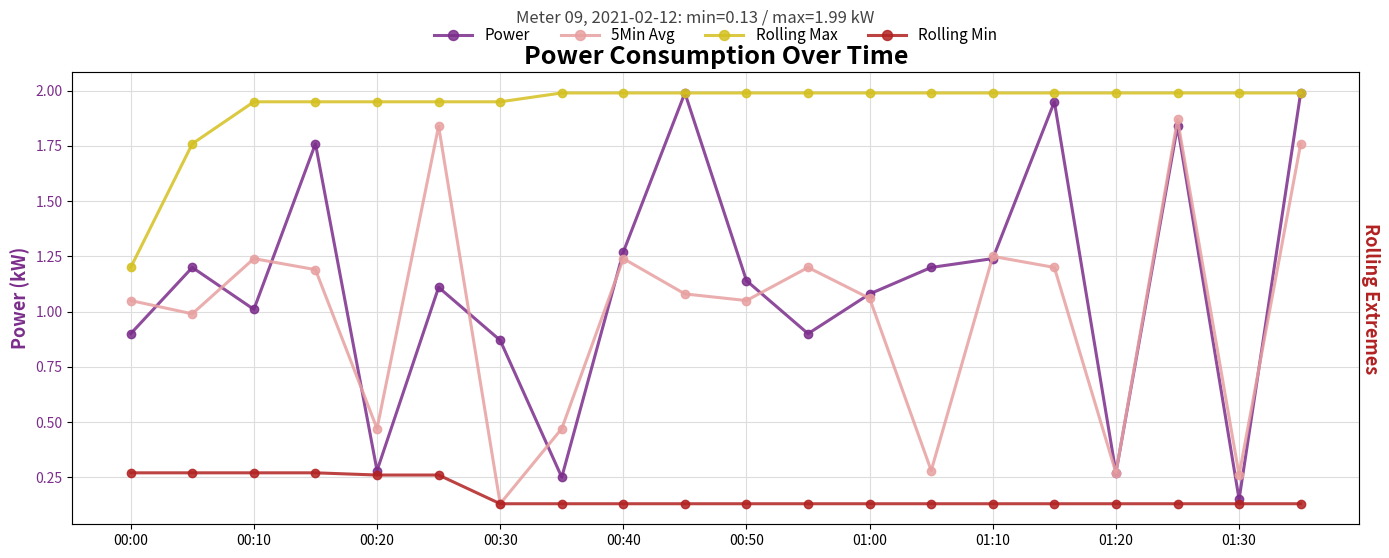

Which series has the largest total across all categories?

Rolling Max